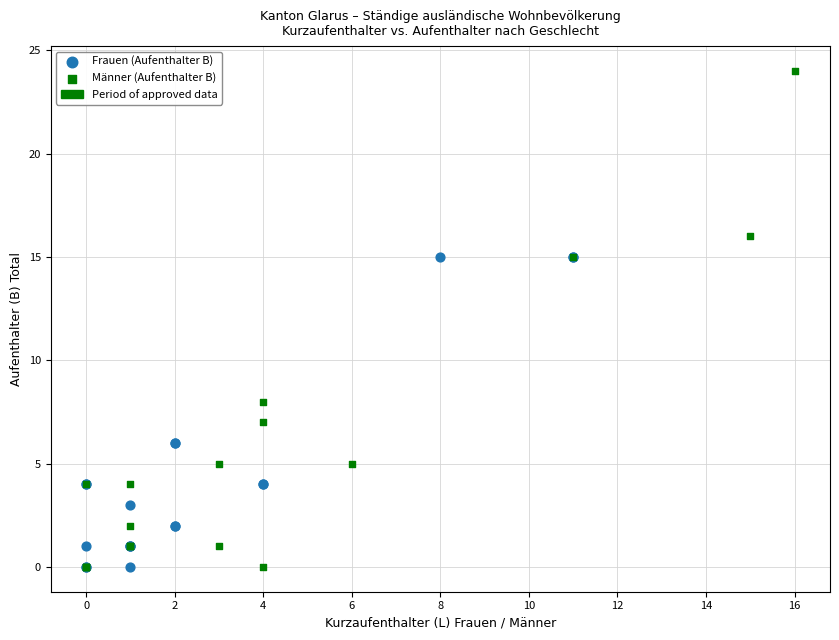

Which series has the largest Y range (max minus min)?

Männer (Aufenthalter B)